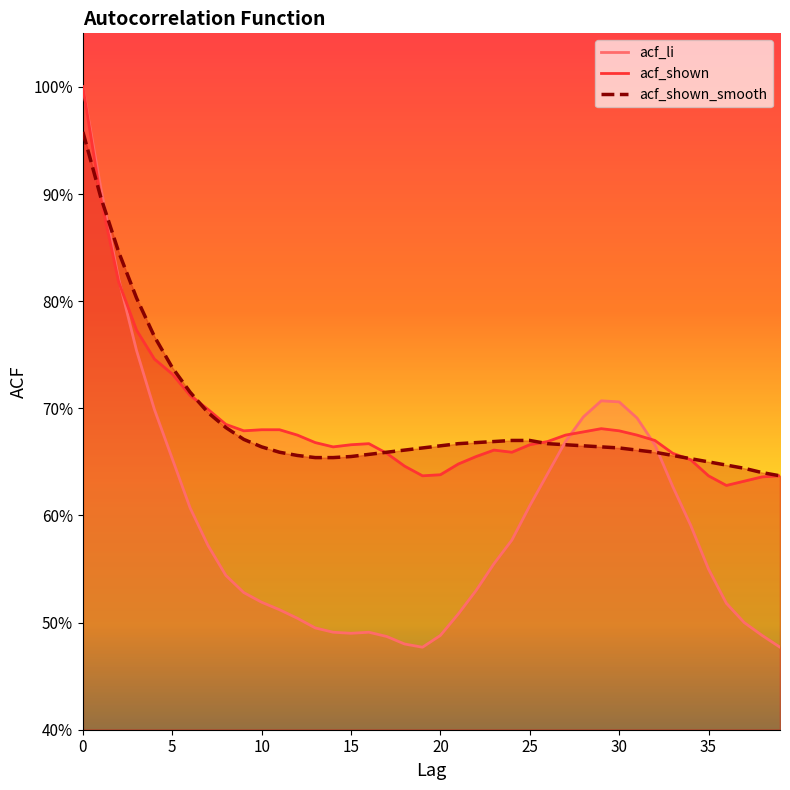

Reading left to right, what are all the values shown in this chart?

acf_li: 1.0	0.9	0.8	0.8	0.7	0.7	0.6	0.6	0.5	0.5	0.5	0.5	0.5	0.5	0.5	0.5	0.5	0.5	0.5	0.5	0.5	0.5	0.5	0.6	0.6	0.6	0.6	0.7	0.7	0.7	0.7	0.7	0.7	0.6	0.6	0.6	0.5	0.5	0.5	0.5
acf_shown: 1.0	0.9	0.8	0.8	0.7	0.7	0.7	0.7	0.7	0.7	0.7	0.7	0.7	0.7	0.7	0.7	0.7	0.7	0.6	0.6	0.6	0.6	0.7	0.7	0.7	0.7	0.7	0.7	0.7	0.7	0.7	0.7	0.7	0.7	0.7	0.6	0.6	0.6	0.6	0.6
acf_shown_smooth: 1.0	0.9	0.8	0.8	0.8	0.7	0.7	0.7	0.7	0.7	0.7	0.7	0.7	0.7	0.7	0.7	0.7	0.7	0.7	0.7	0.7	0.7	0.7	0.7	0.7	0.7	0.7	0.7	0.7	0.7	0.7	0.7	0.7	0.7	0.7	0.7	0.6	0.6	0.6	0.6